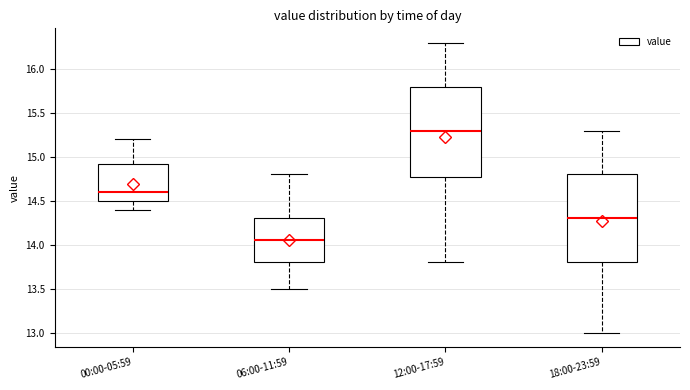

Which box's median line is the highest?

12:00-17:59